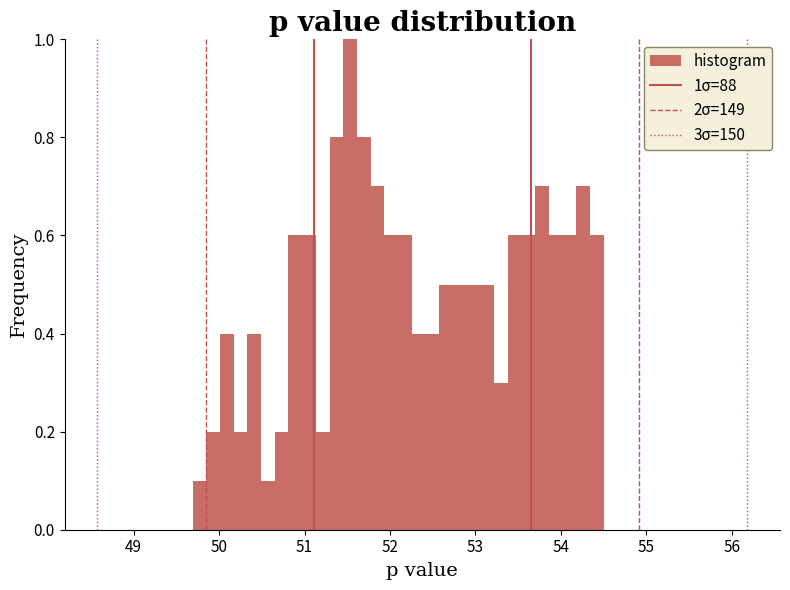

Read against the x-axis, roughly where is the centre of the tallest bar?

51.5